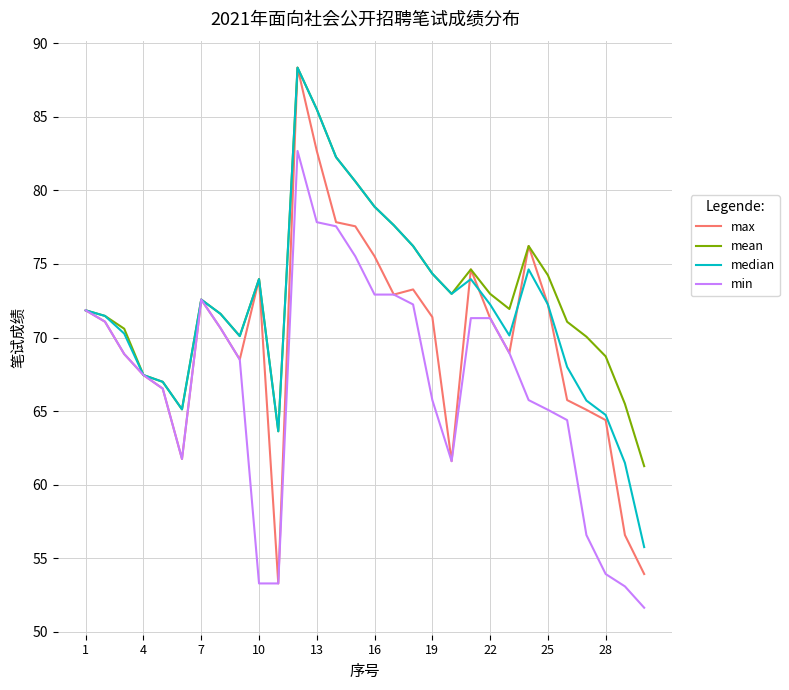

How many lines are shown in the chart?

4